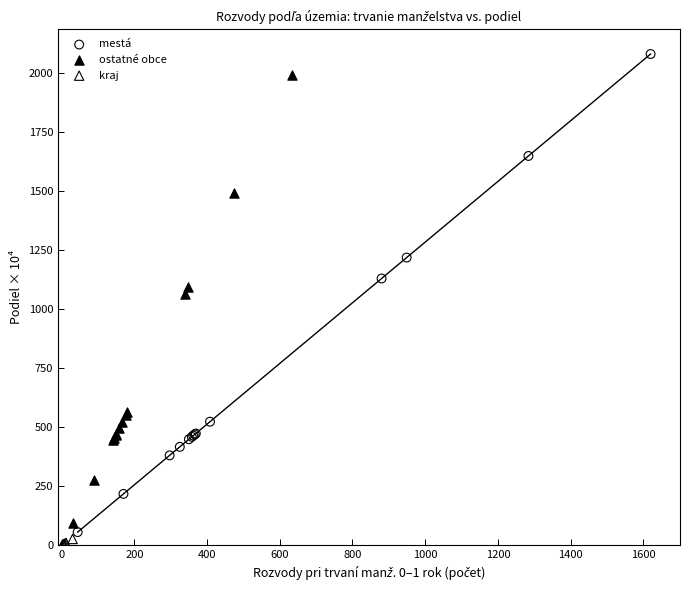

Which series reaches the maximum Y coordinate?

mestá